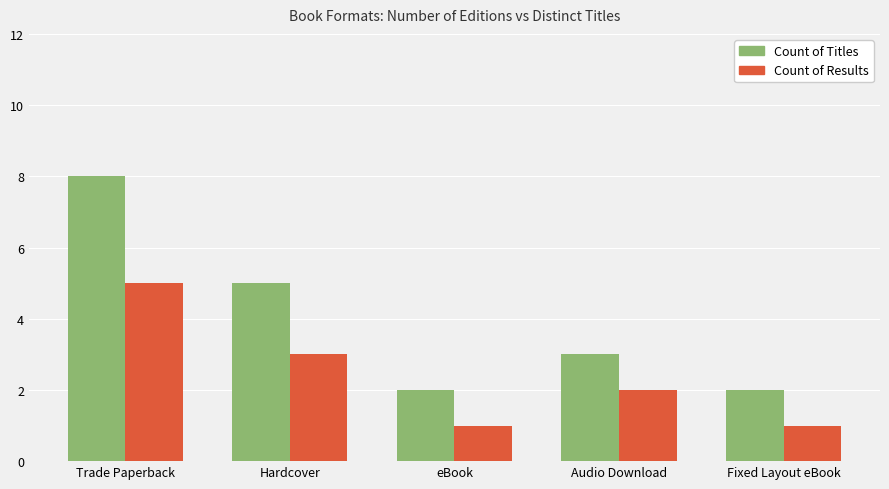

Rank the series at eBook from highest to lowest value.

Count of Titles, Count of Results